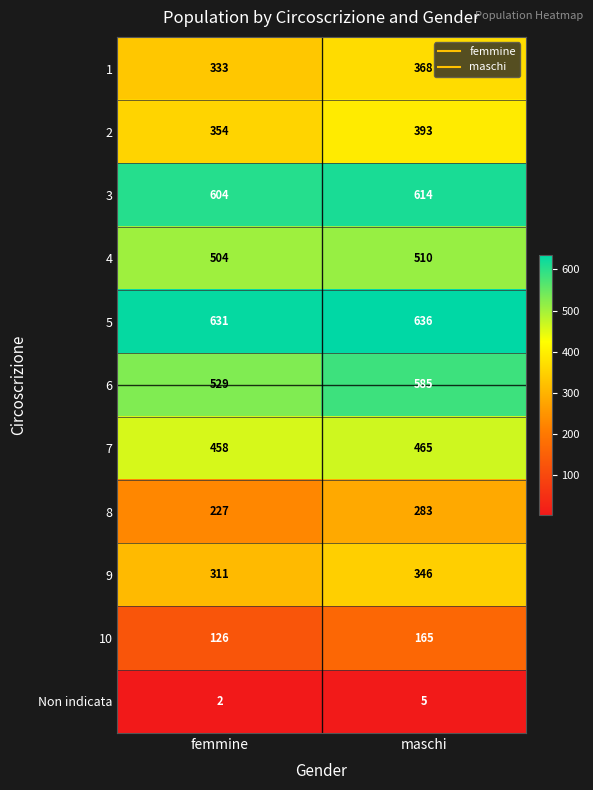

Reading left to right, list all the values displayed in this chart.

1: femmine=333	maschi=368
2: femmine=354	maschi=393
3: femmine=604	maschi=614
4: femmine=504	maschi=510
5: femmine=631	maschi=636
6: femmine=529	maschi=585
7: femmine=458	maschi=465
8: femmine=227	maschi=283
9: femmine=311	maschi=346
10: femmine=126	maschi=165
Non indicata: femmine=2	maschi=5